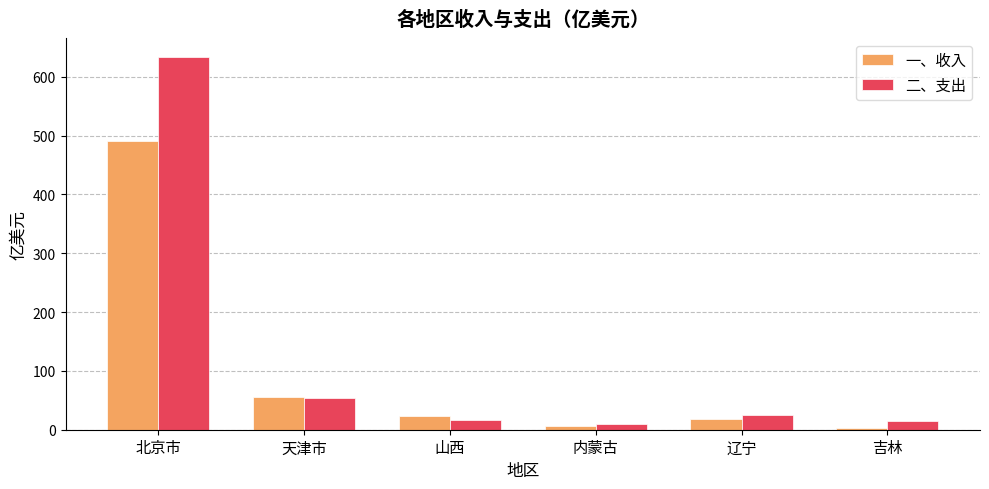

List the series in order of their peak value, lowest first.

一、收入, 二、支出